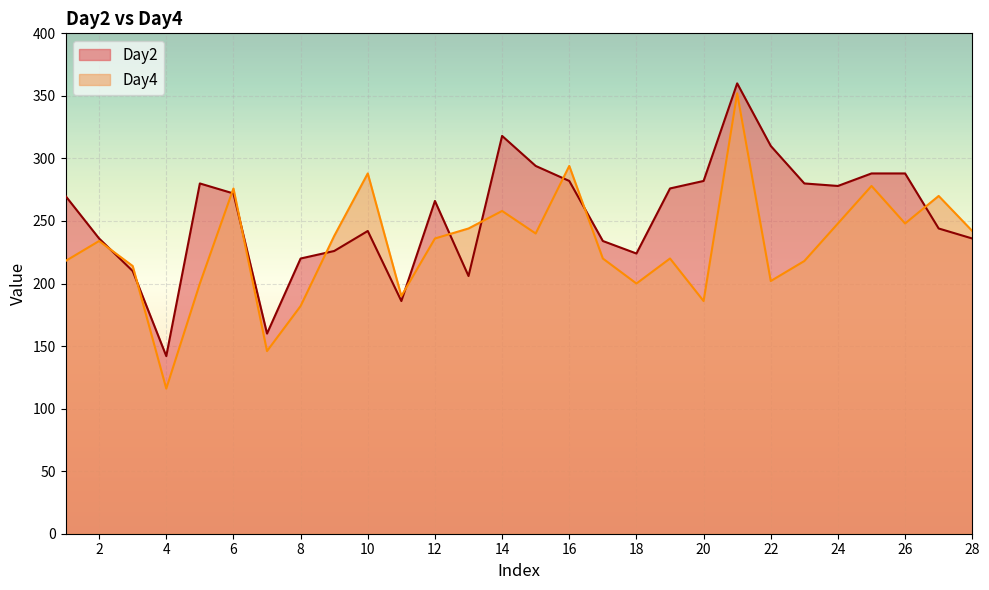

What is the difference between the maximum and second lowest values in the Day2 series?

200